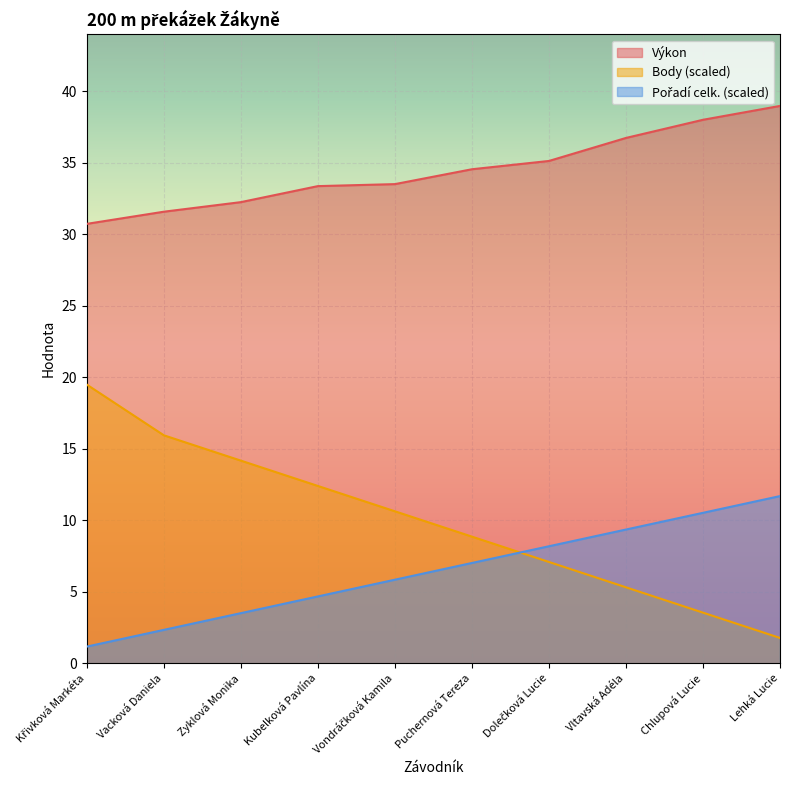

True or false: Body and Výkon cross at least once.

False